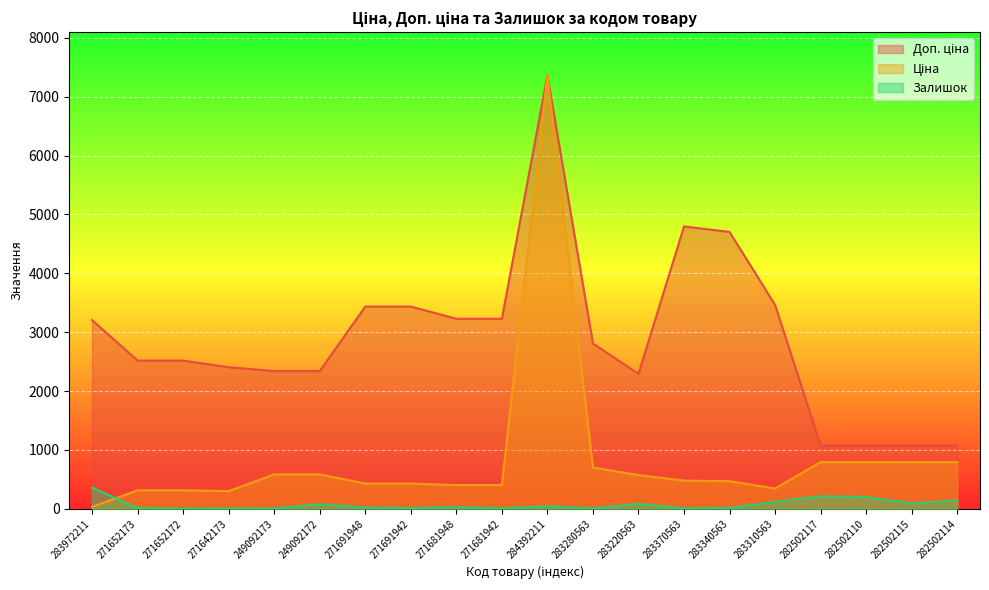

What is the difference between the maximum and minimum values in the Залишок series?

354.0